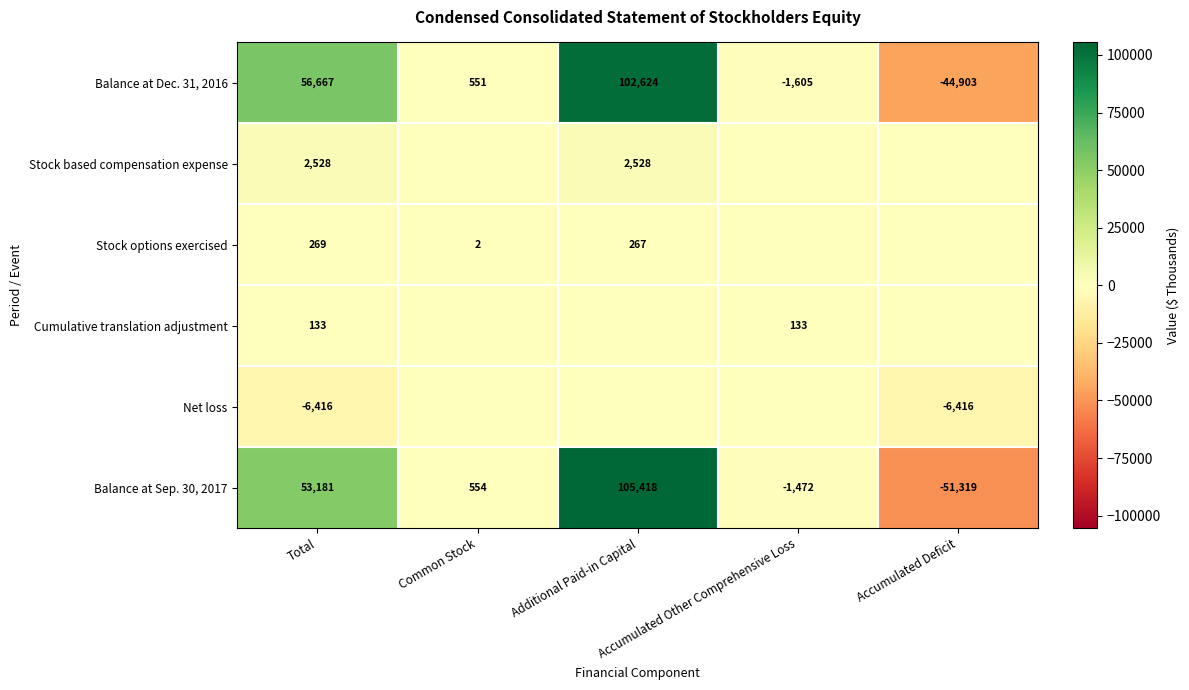

Which label corresponds to the largest value in the chart?

Additional Paid-in Capital